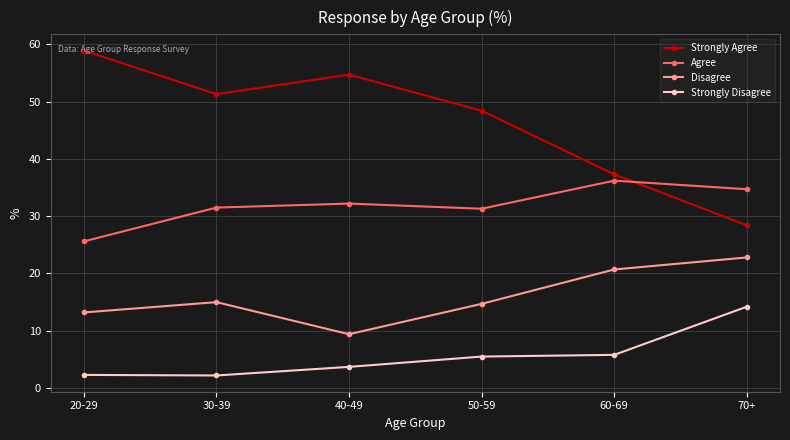

At how many categories does at least one series exceed 23?

6